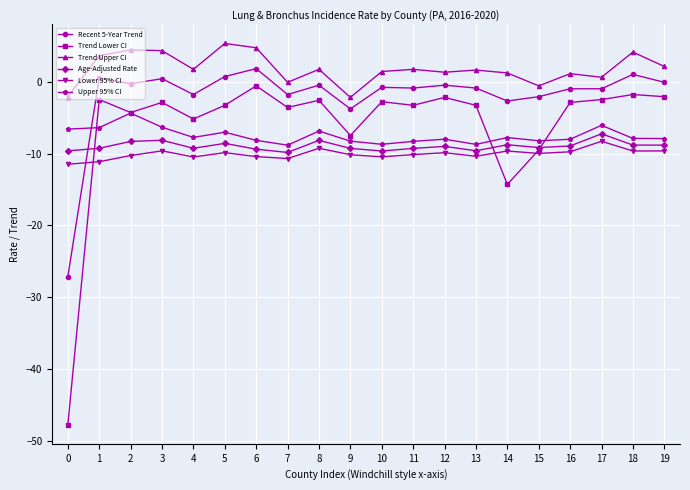

What is the value of the Trend Upper CI point at the 13th from the left?

1.3